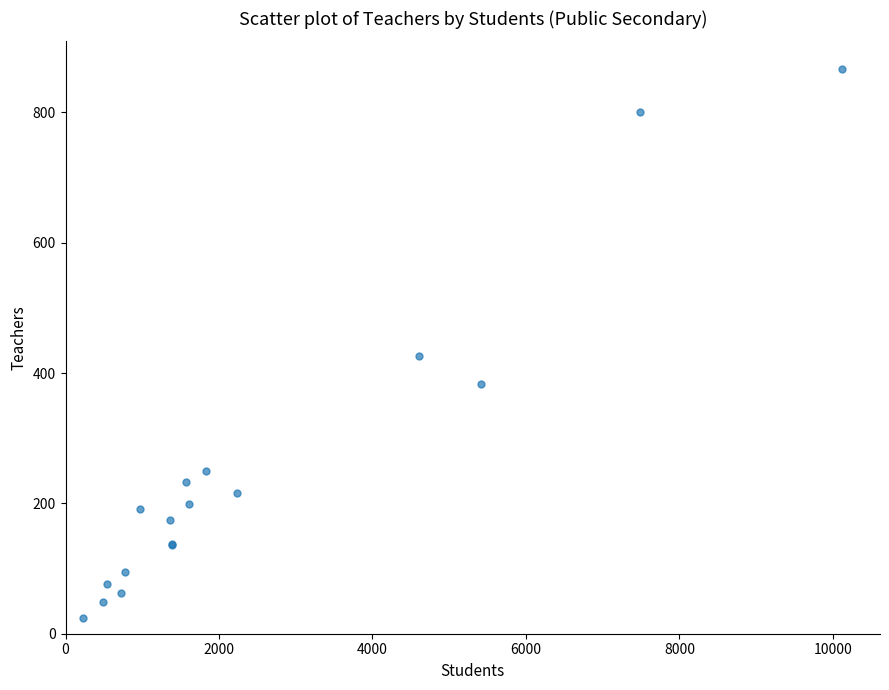

What Y value in the scatter plot is closest to 445?

427